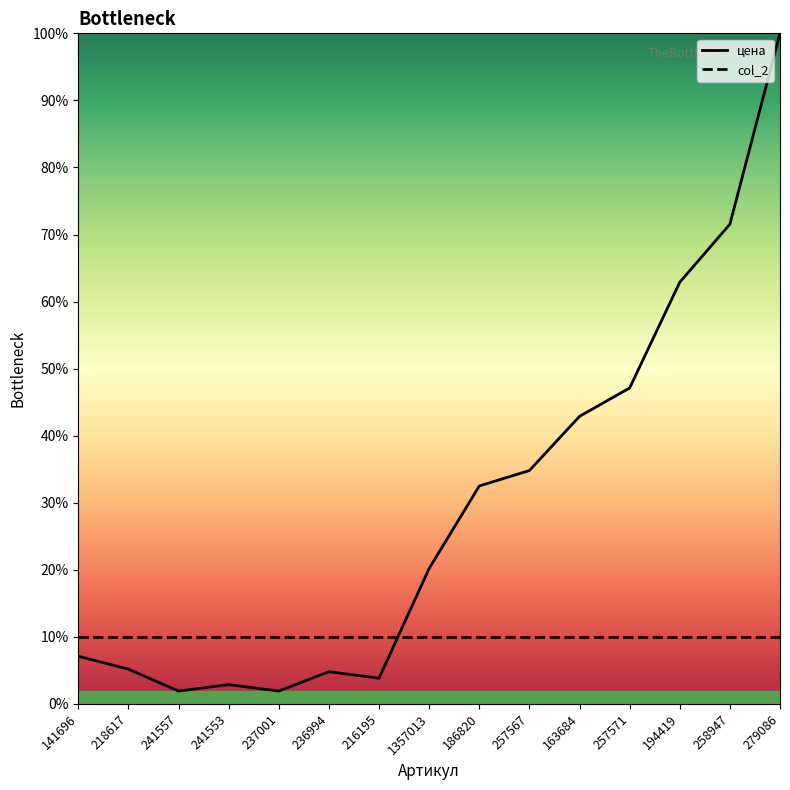

The value at 257567 is 34.8. True or false?

True